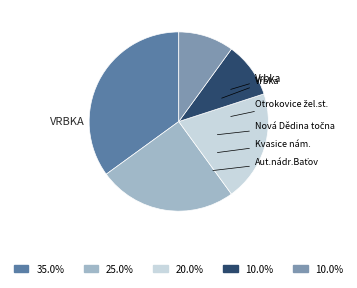

Is there a majority slice in this chart?

No